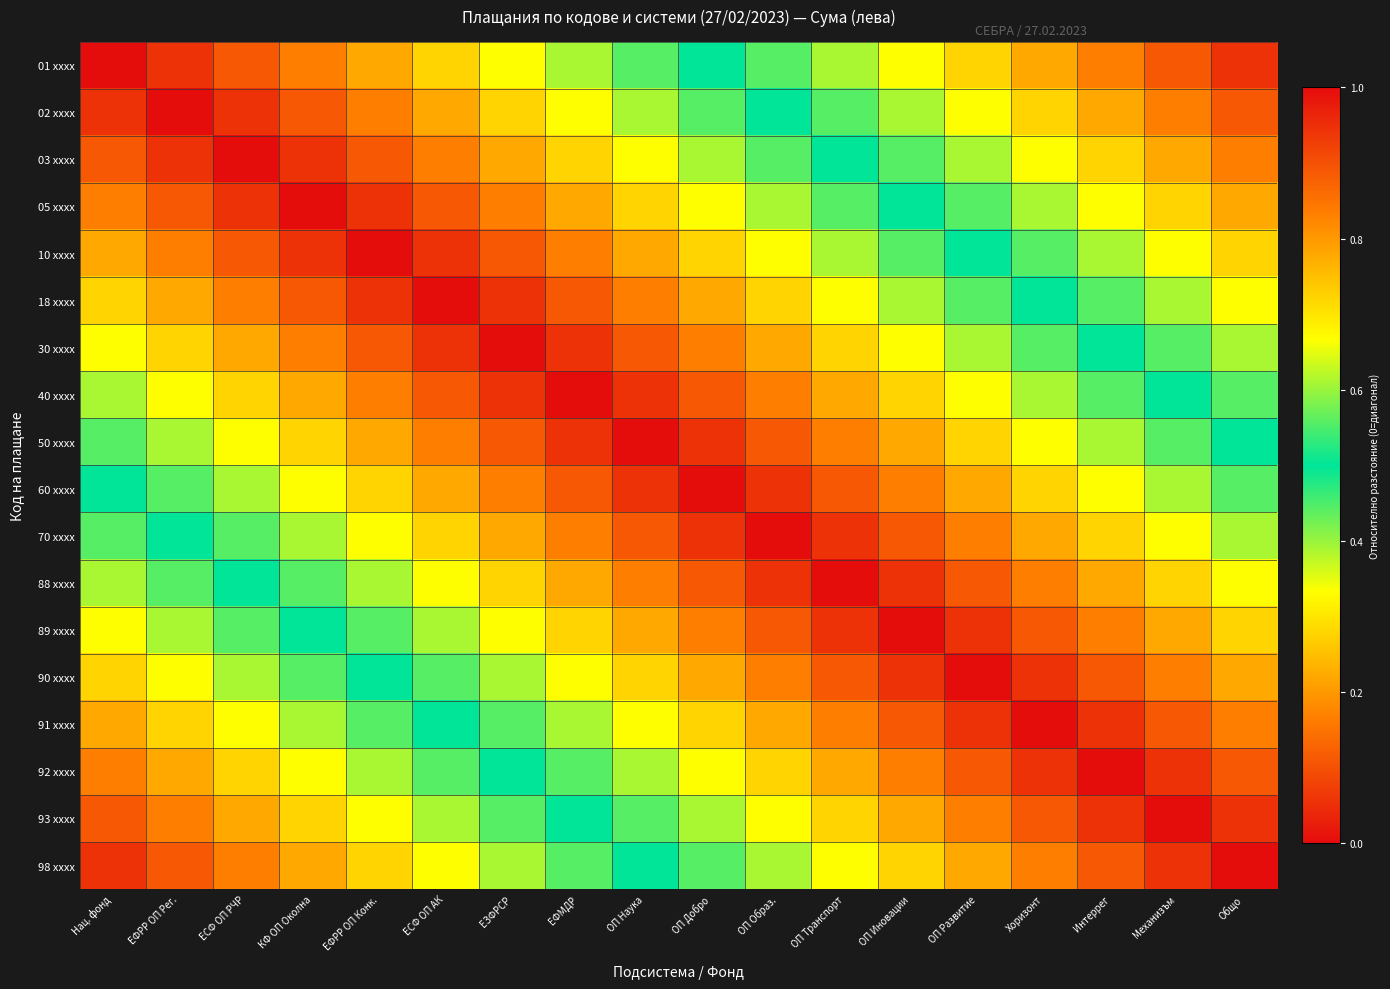

How many categories are shown in the chart?

18